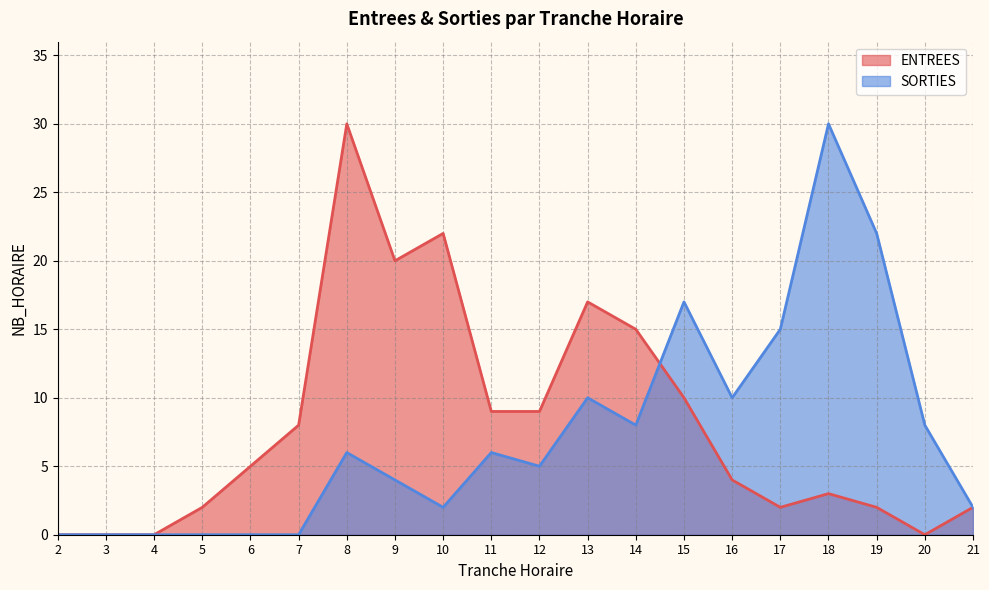

Reading left to right, transcribe all the data shown in this chart.

ENTREES: 2=0	3=0	4=0	5=2	6=5	7=8	8=30	9=20	10=22	11=9	12=9	13=17	14=15	15=10	16=4	17=2	18=3	19=2	20=0	21=2
SORTIES: 2=0	3=0	4=0	5=0	6=0	7=0	8=6	9=4	10=2	11=6	12=5	13=10	14=8	15=17	16=10	17=15	18=30	19=22	20=8	21=2